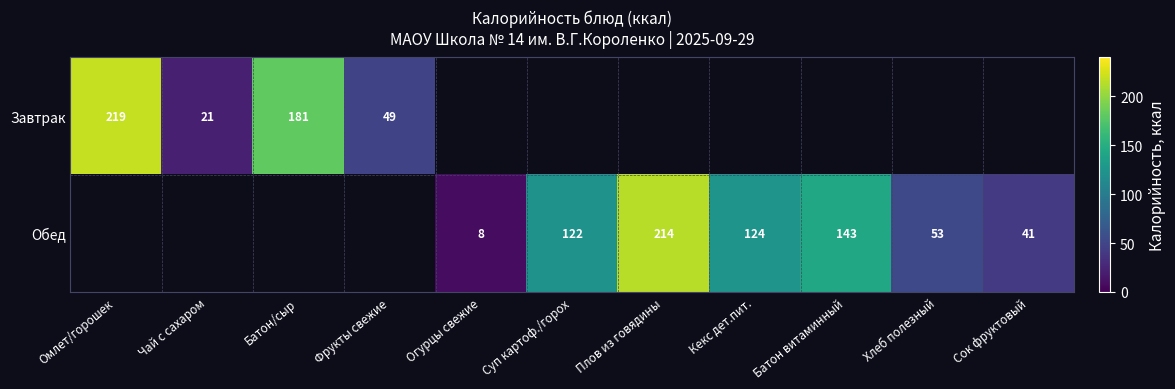

The Завтрак series shows 83 at Фрукты свежие. True or false?

False